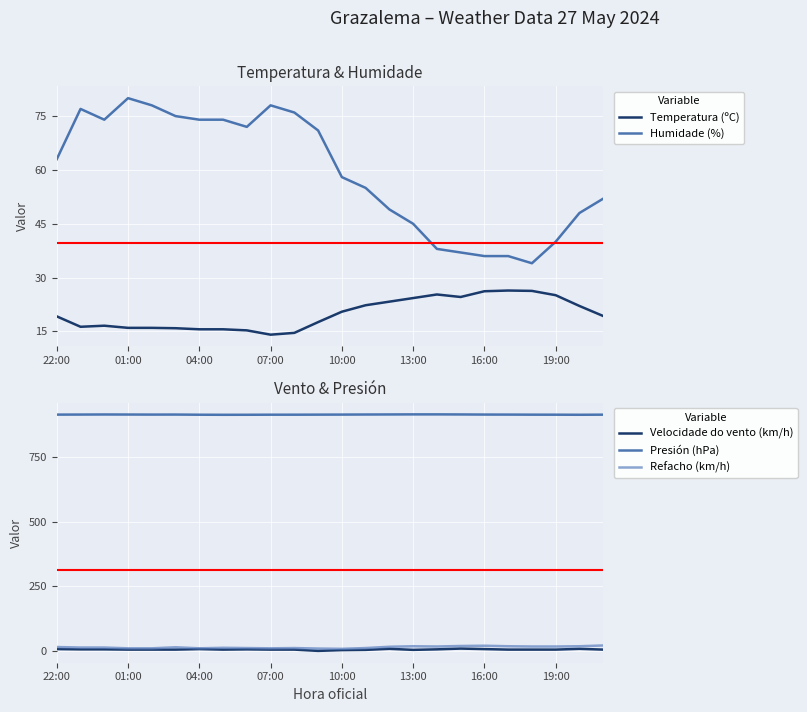

Which series has the largest total across all categories?

Presión (hPa)